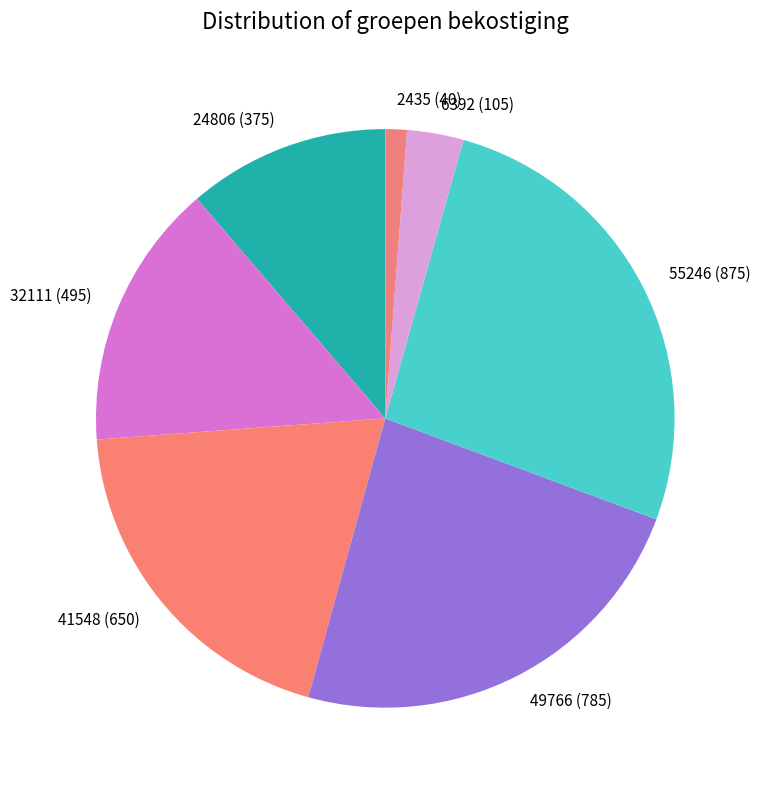

Approximately how many times larger is the value at 49766 (785) compared to 6392 (105)?

7.5